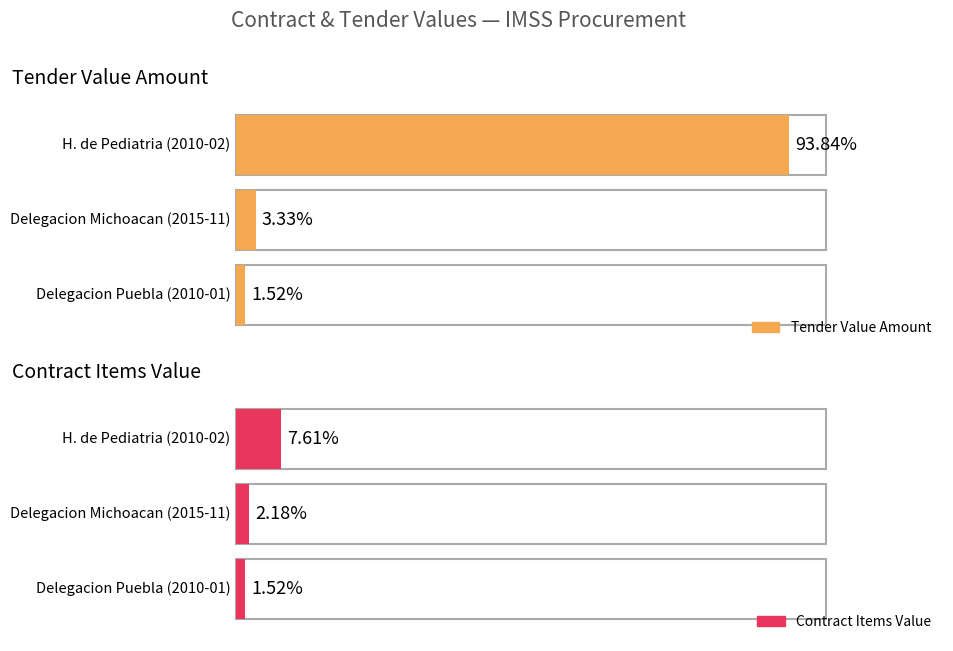

Rank the series at Delegacion Michoacan (2015-11) from lowest to highest value.

contracts.items.valueMxIMSS, tender.value.amount